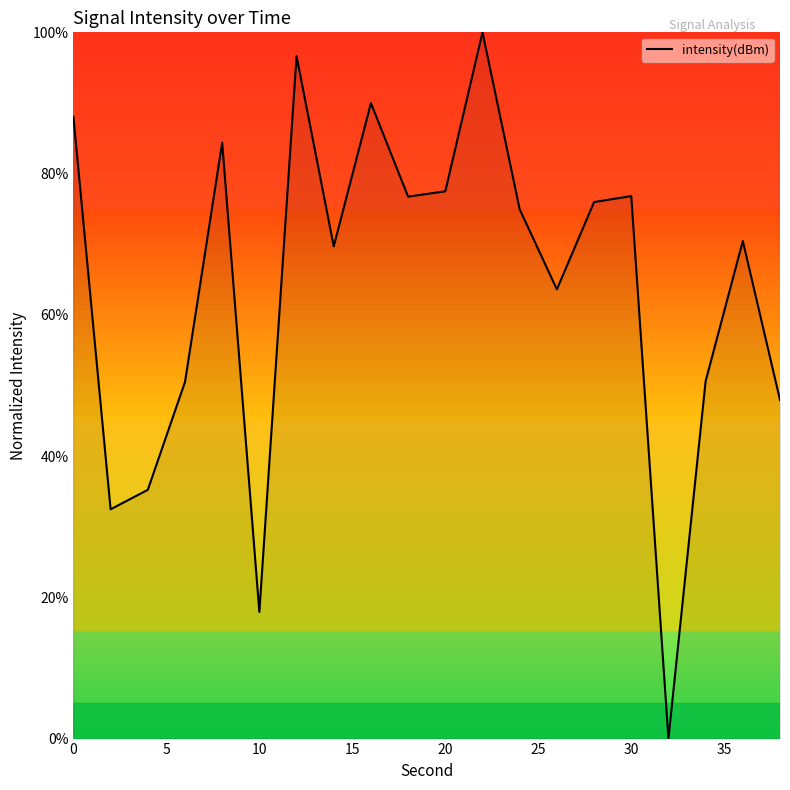

What is the greatest value displayed?

100.0